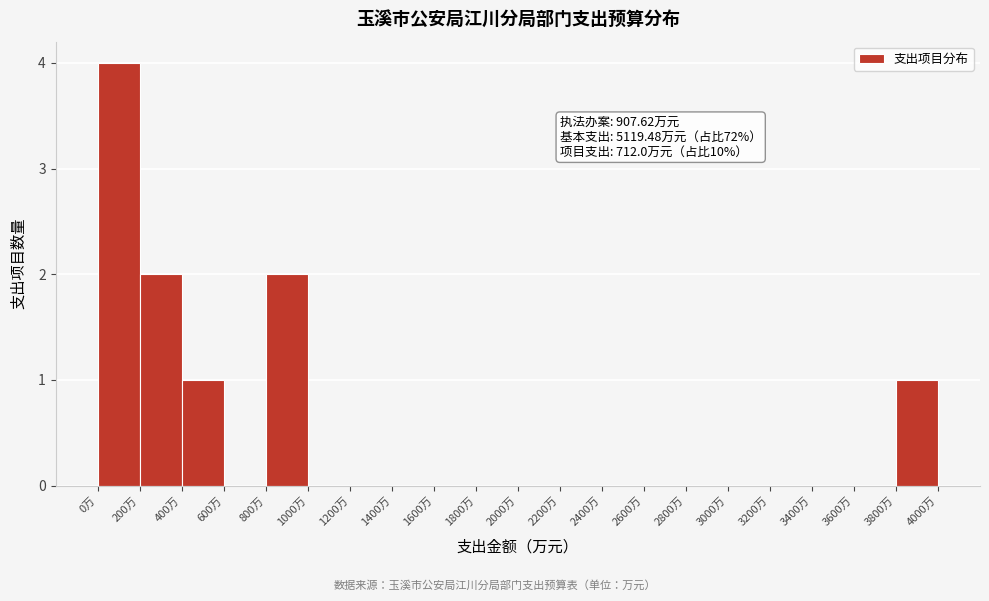

Which range on the x-axis has the tallest bar?

0 to 200